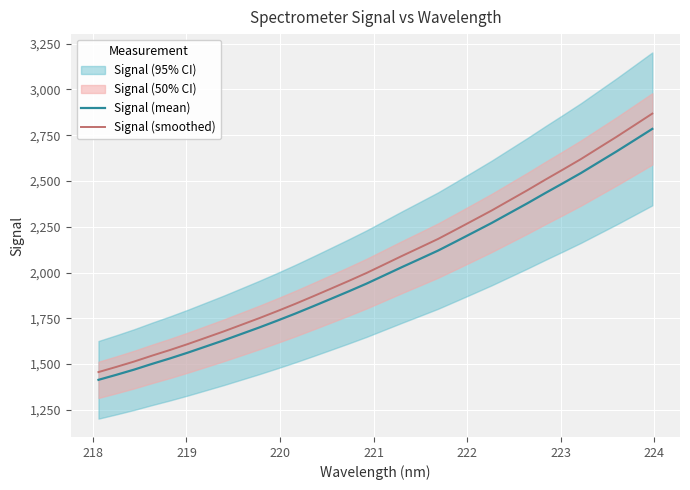

What is the highest value of the Signal (mean) series?

2784.7